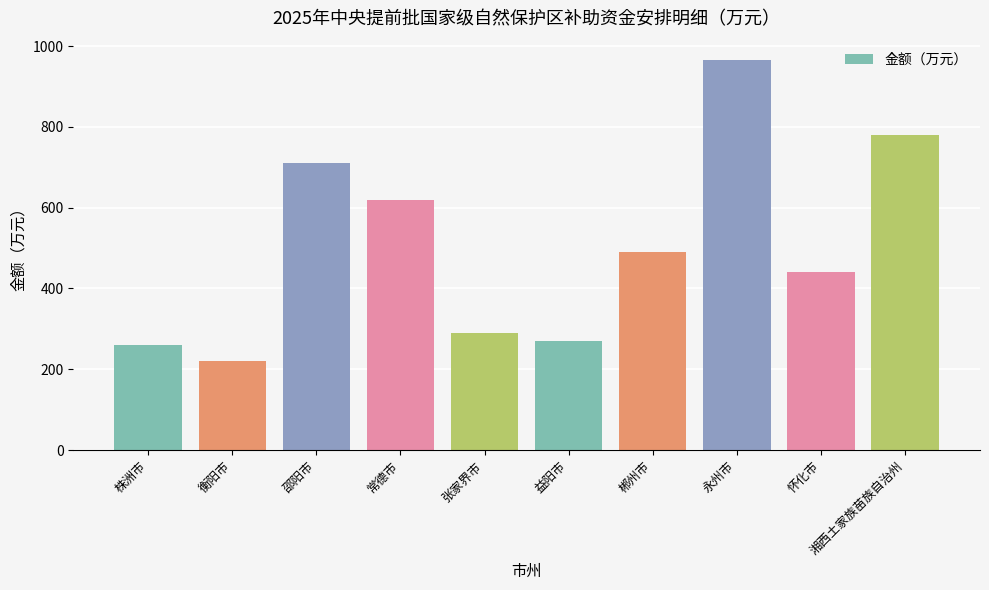

Which label corresponds to the largest value in the chart?

永州市